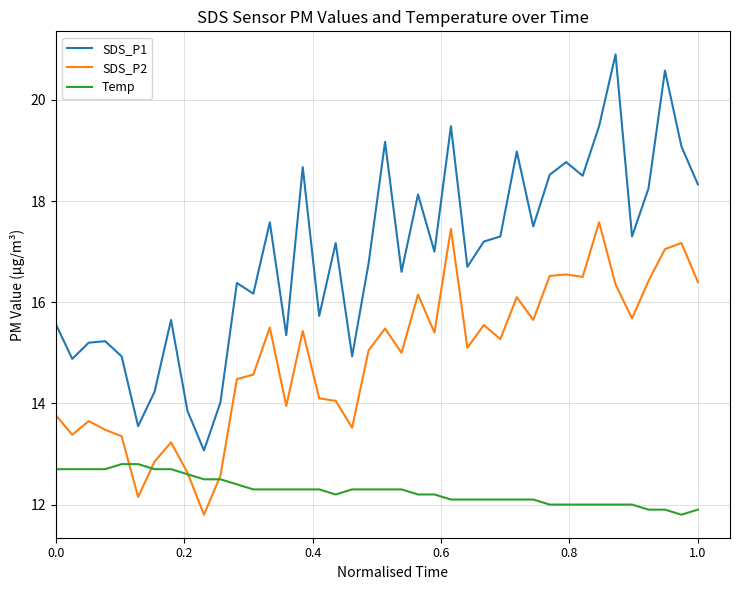

Which series has the largest range (max minus min)?

SDS_P1